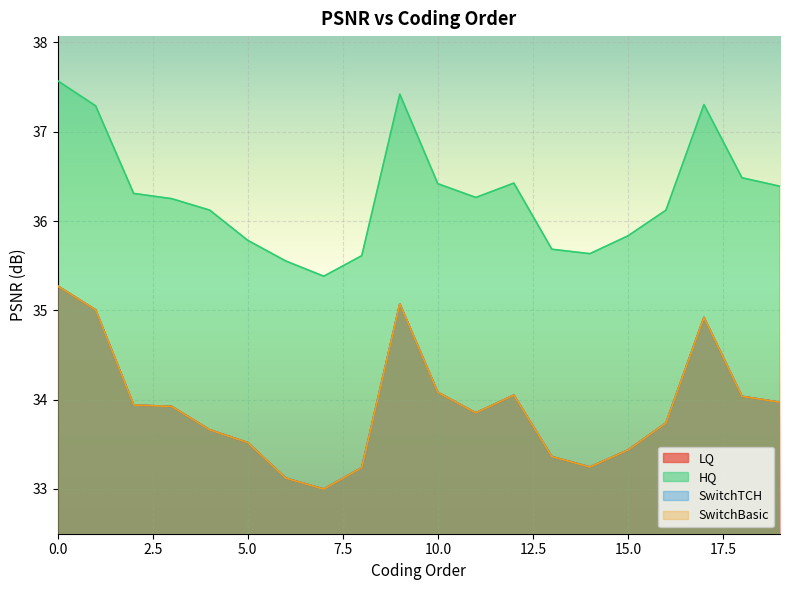

Where is the first local maximum for LQ?

9